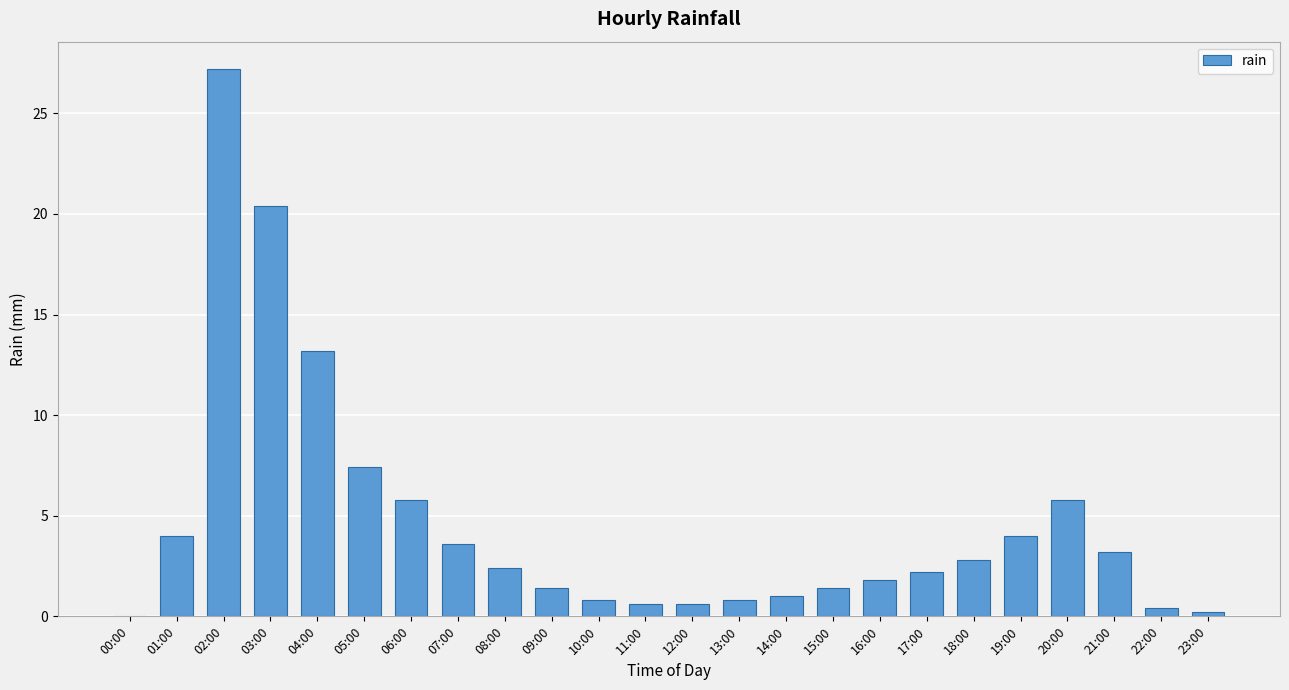

The value at 20:00 is 5.8. True or false?

True